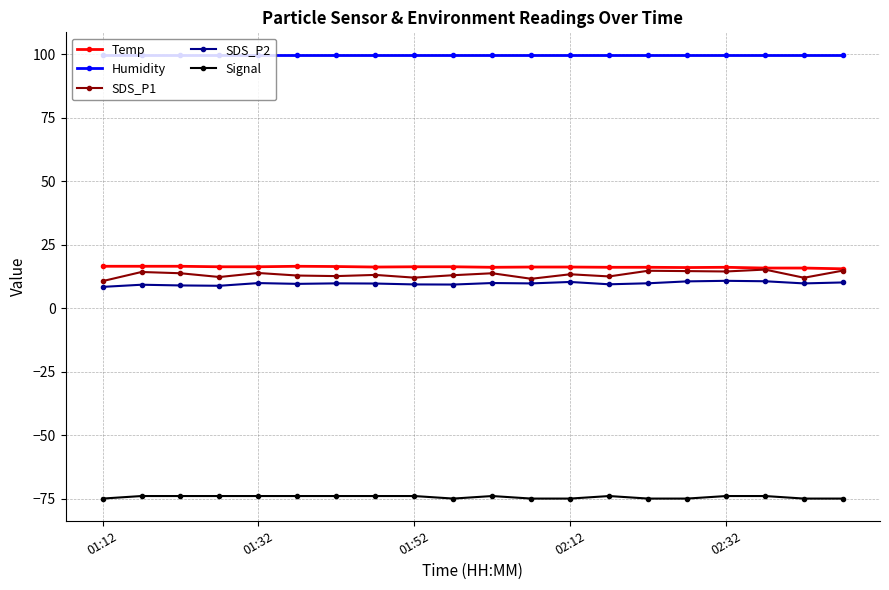

What is the lowest value of the SDS_P2 series?

8.4